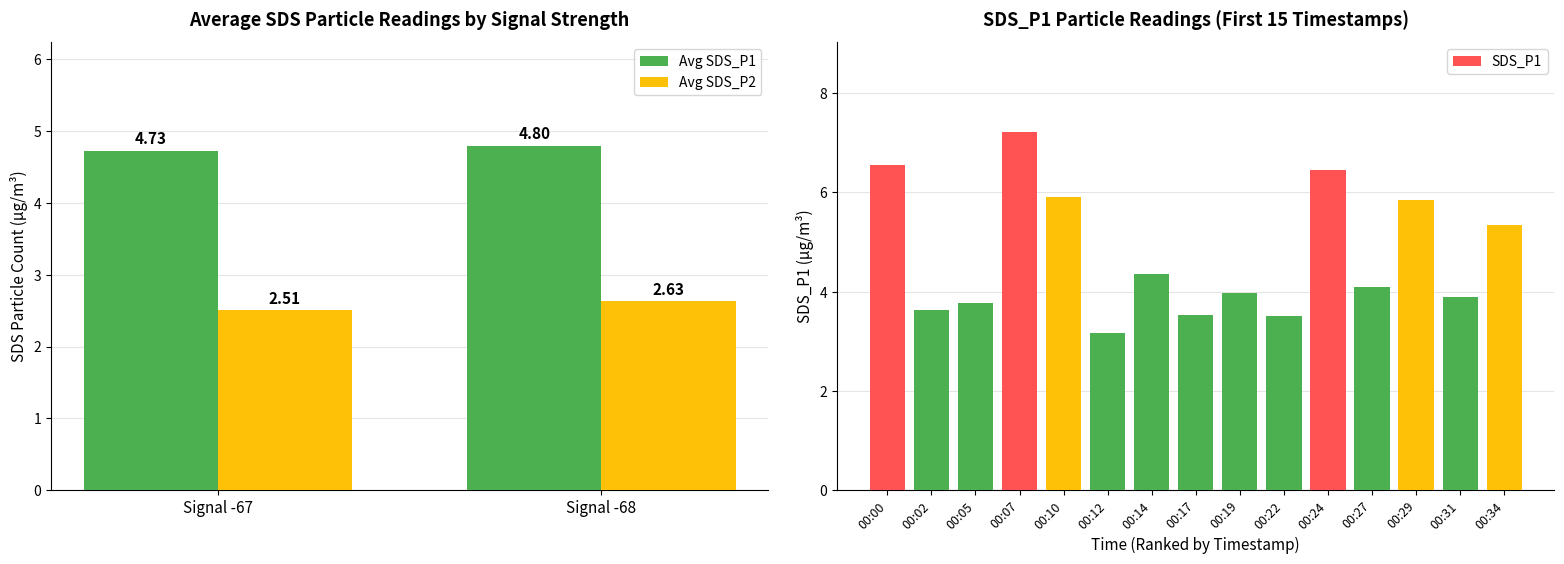

What is the sum of the Avg SDS_P2 values at Signal -68 and Signal -67?

5.1